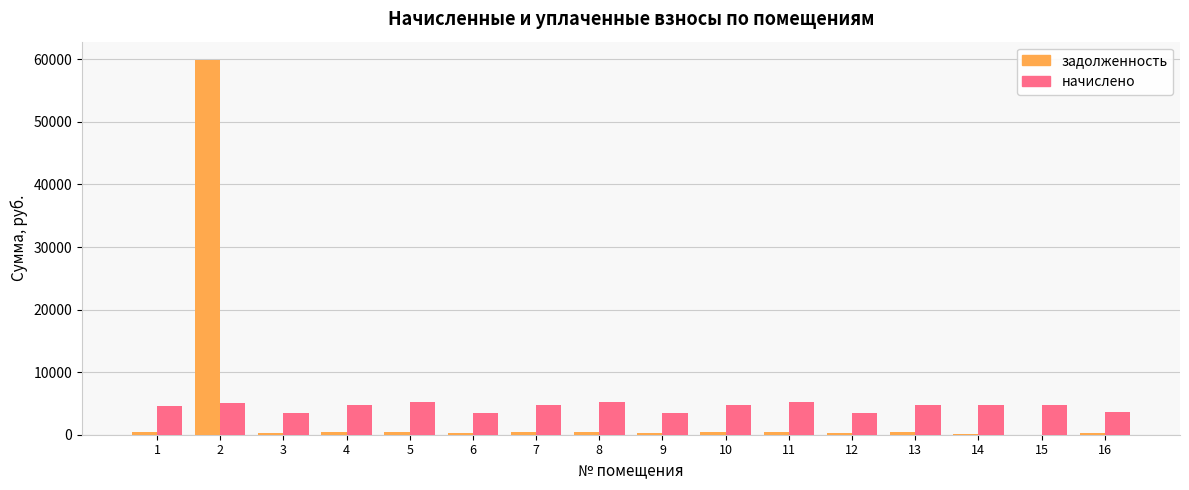

What is the sum of all начислено values?

71144.9